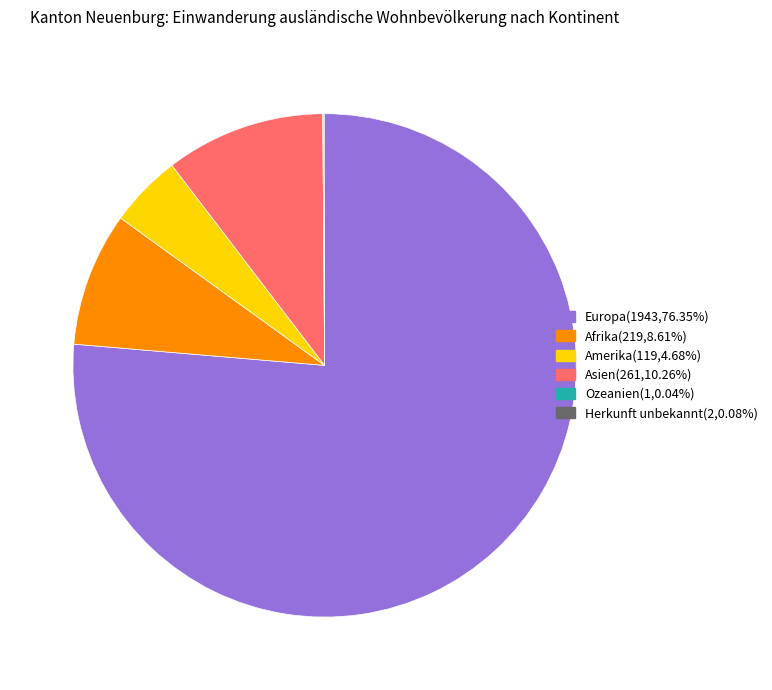

Is Europa the majority of the pie?

Yes